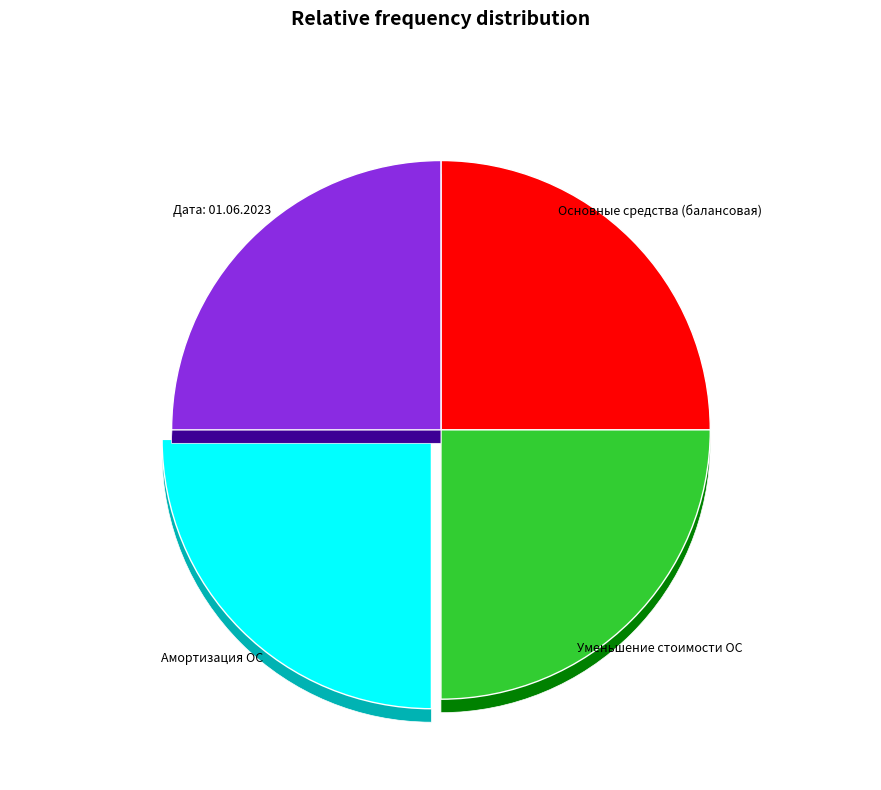

What is the majority slice?

Основные средства (балансовая стоимость)